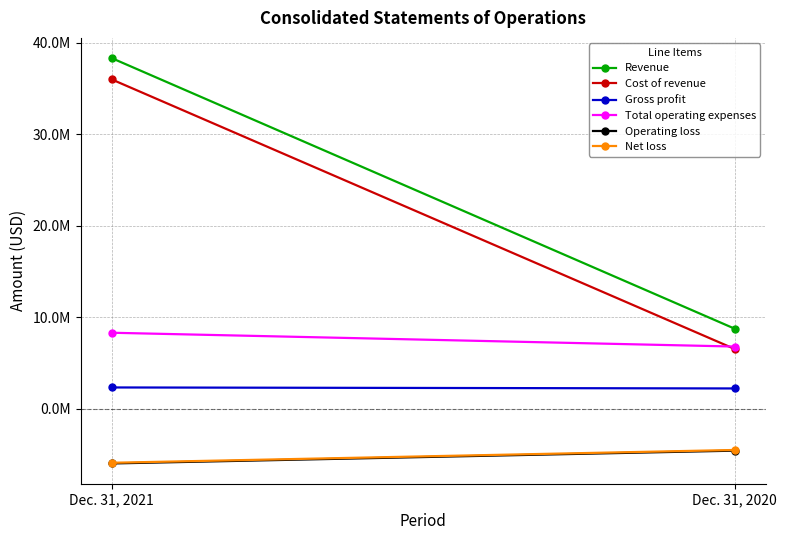

Which category has the highest value in the Operating loss series?

Dec. 31, 2020